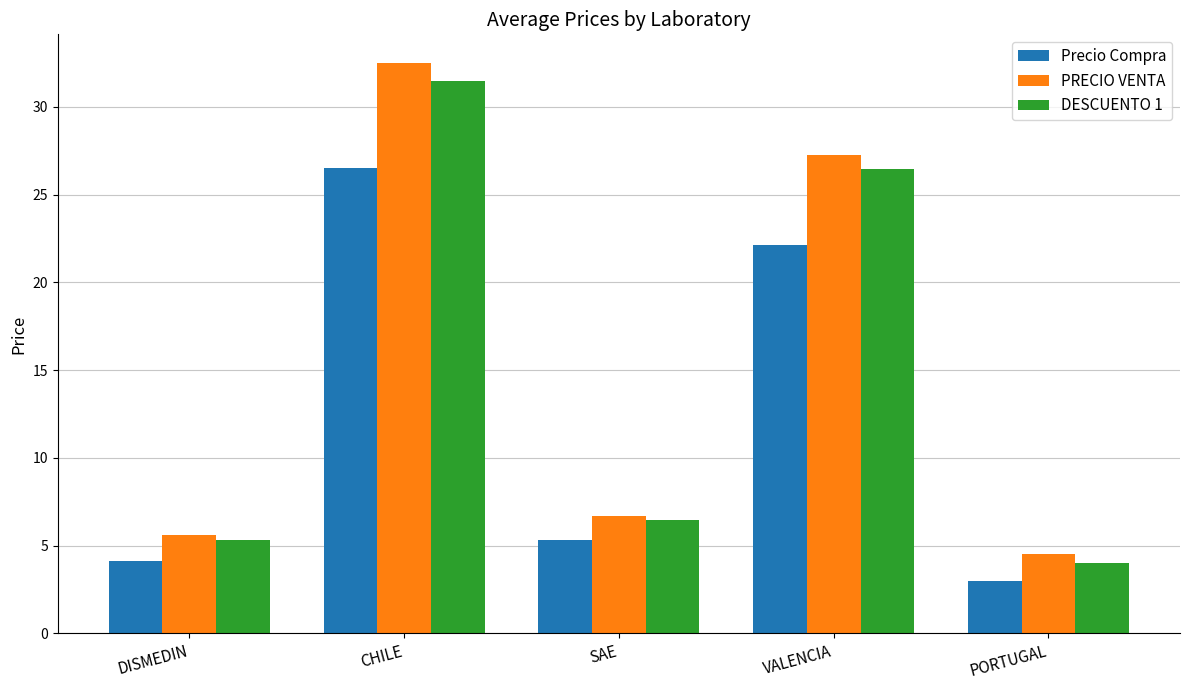

Where is PRECIO VENTA nearest to the value 18?

VALENCIA